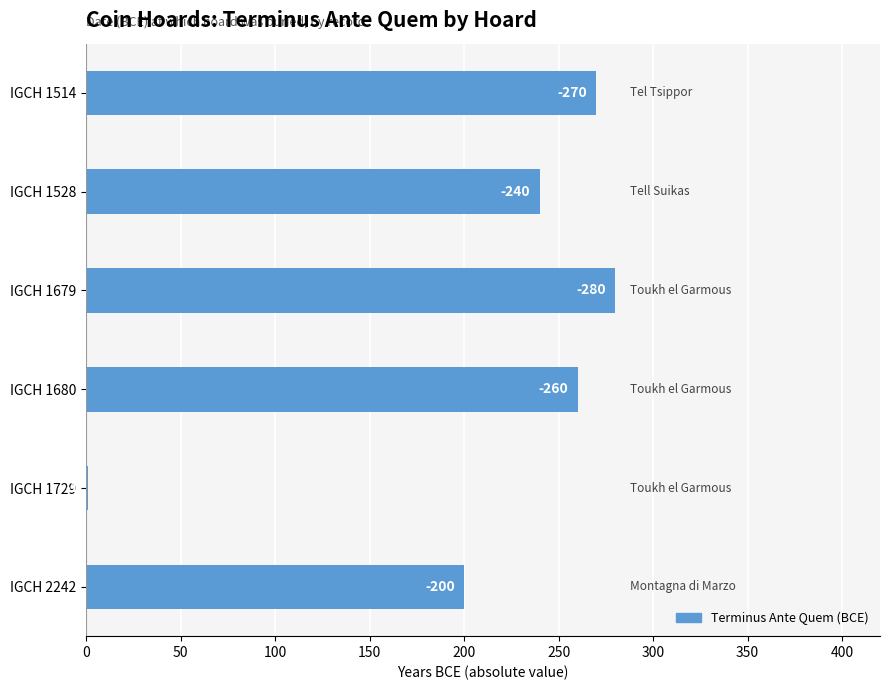

What is the minimum value shown in the chart?

1